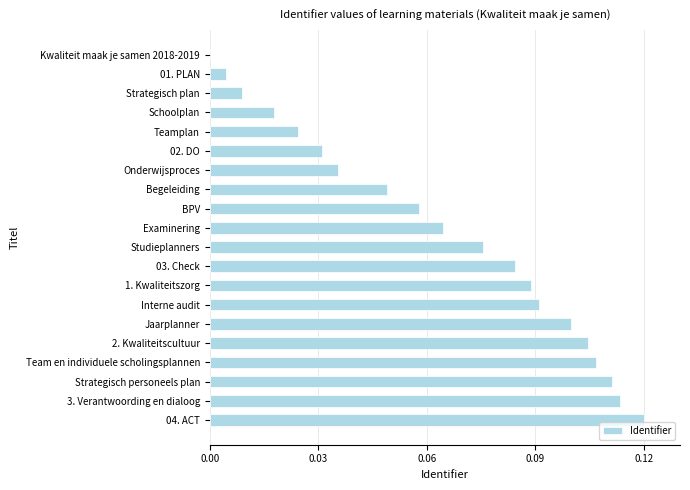

Are the bars horizontal?

Yes